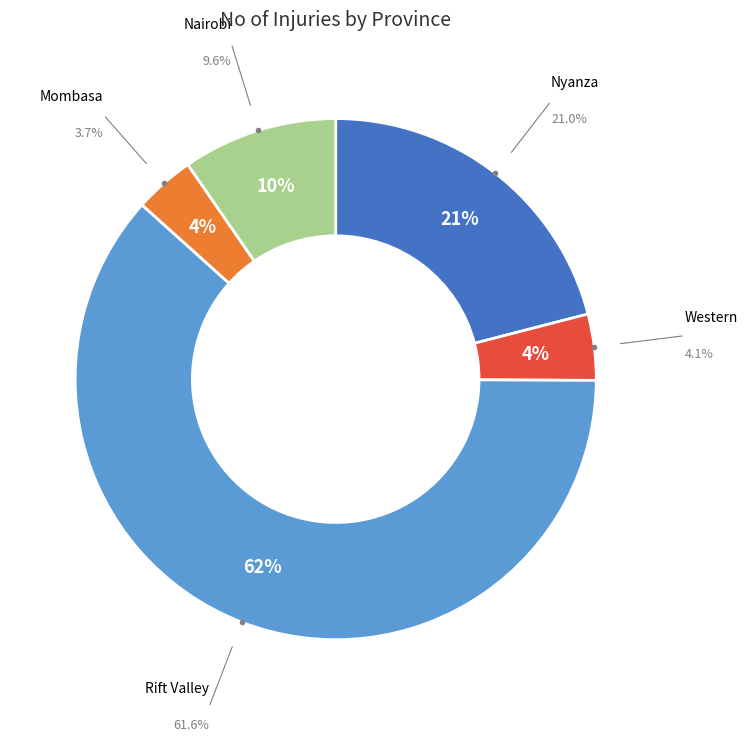

Do Mombasa and Western together represent more than half of the pie?

No